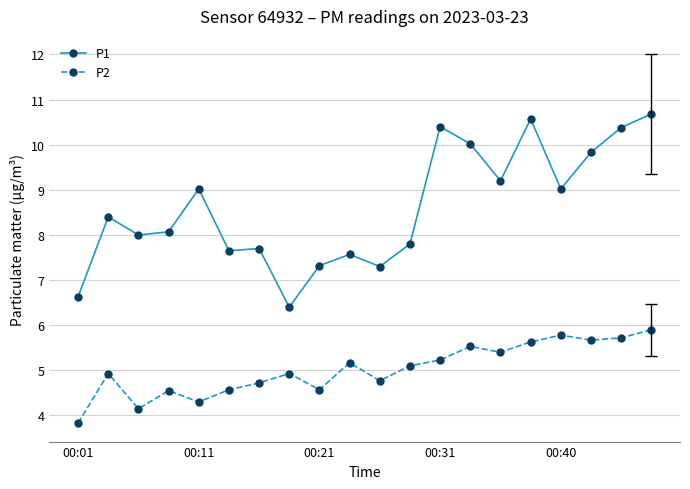

What is the smallest value displayed?

3.8